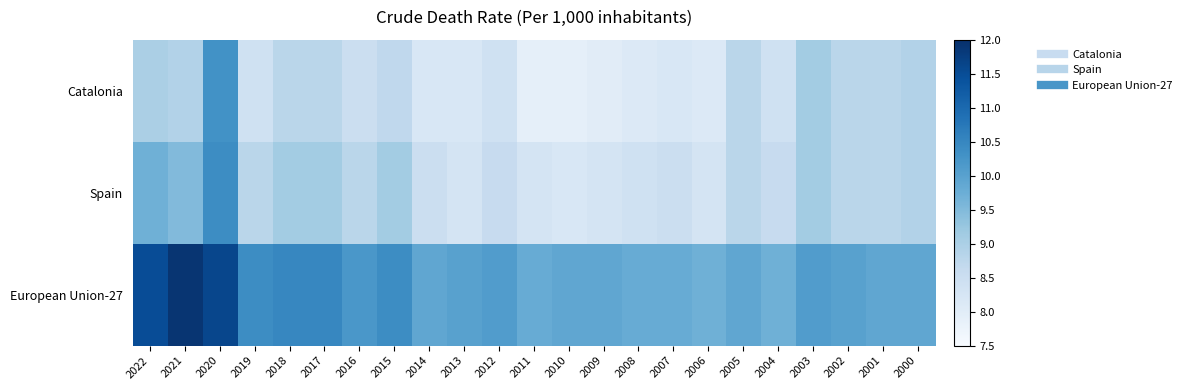

At 2001, list the series in order from smallest to largest.

Catalonia, Spain, European Union-27